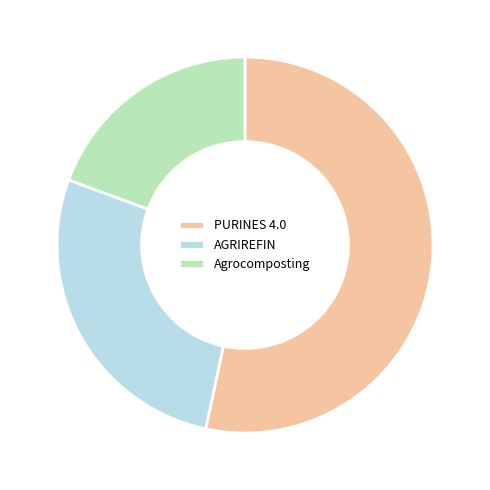

How many slices are in this pie chart?

3